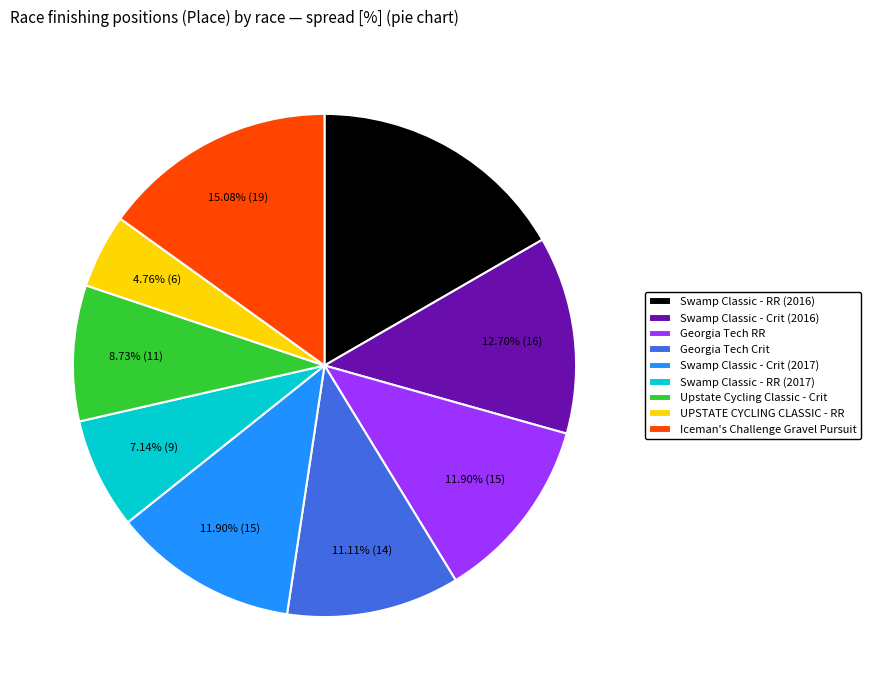

What is the largest slice in the pie chart?

Swamp Classic - RR (2016)